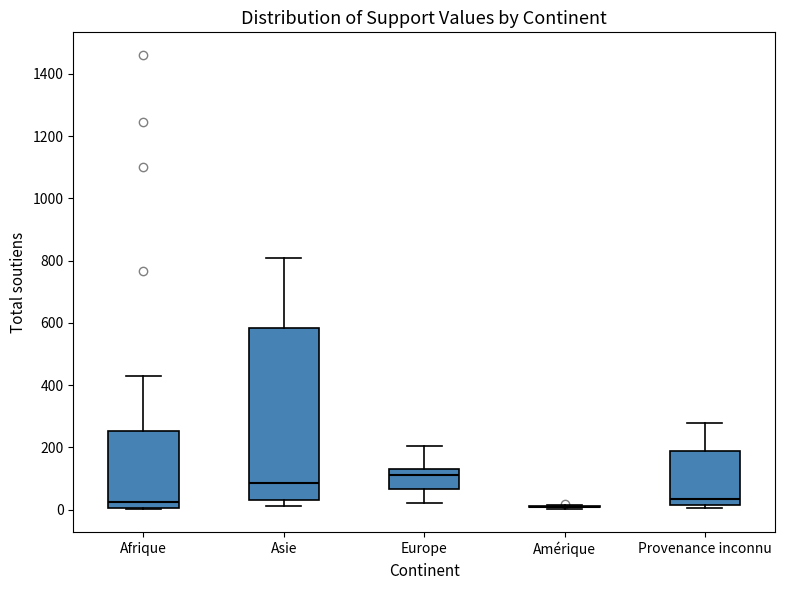

Reading left to right, transcribe this box plot: for each box, give where its median line is, the range the box spans, and where its two whiskers end, as read against the y-axis. The values are not printed on the chart, so give them approximately, as read against the axis.

Afrique: median 20, box 0 to 260, whiskers 0 to 420
Asie: median 80, box 40 to 580, whiskers 20 to 800
Europe: median 120, box 60 to 140, whiskers 20 to 200
Amérique: box collapsed to a line at 0, whiskers 0 to 20
Provenance inconnu: median 40, box 20 to 180, whiskers 0 to 280